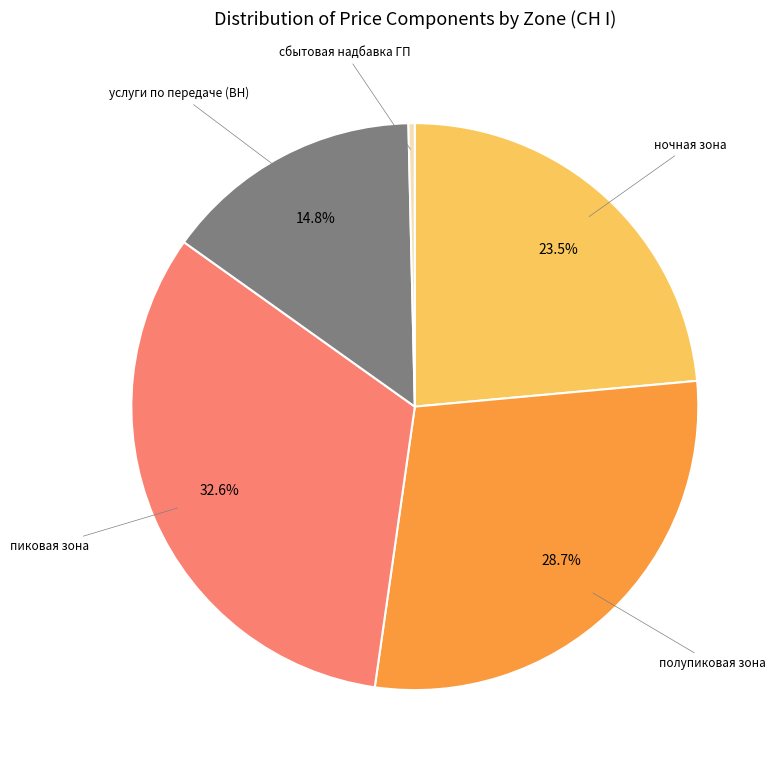

How many slices are in this pie chart?

5